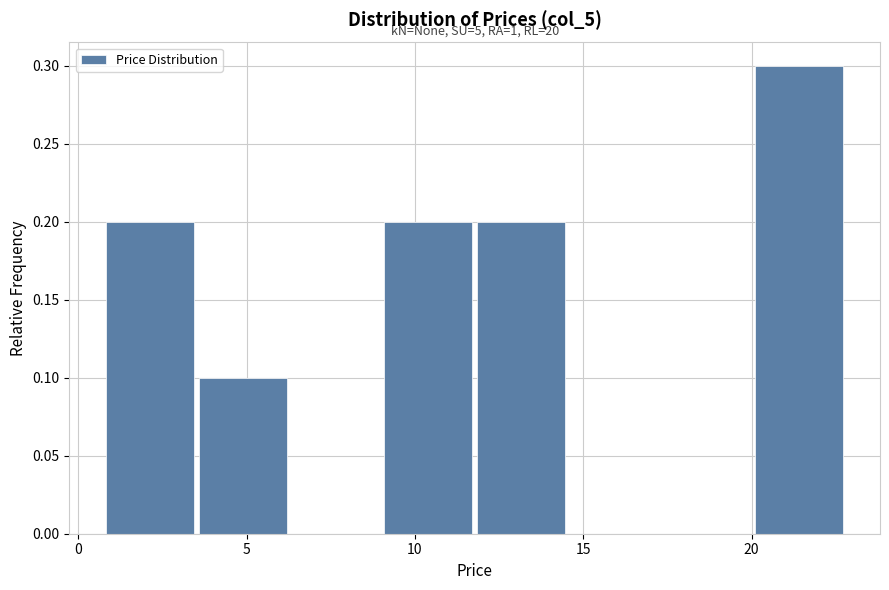

Which range on the x-axis has the tallest bar?

20.0 to 23.0